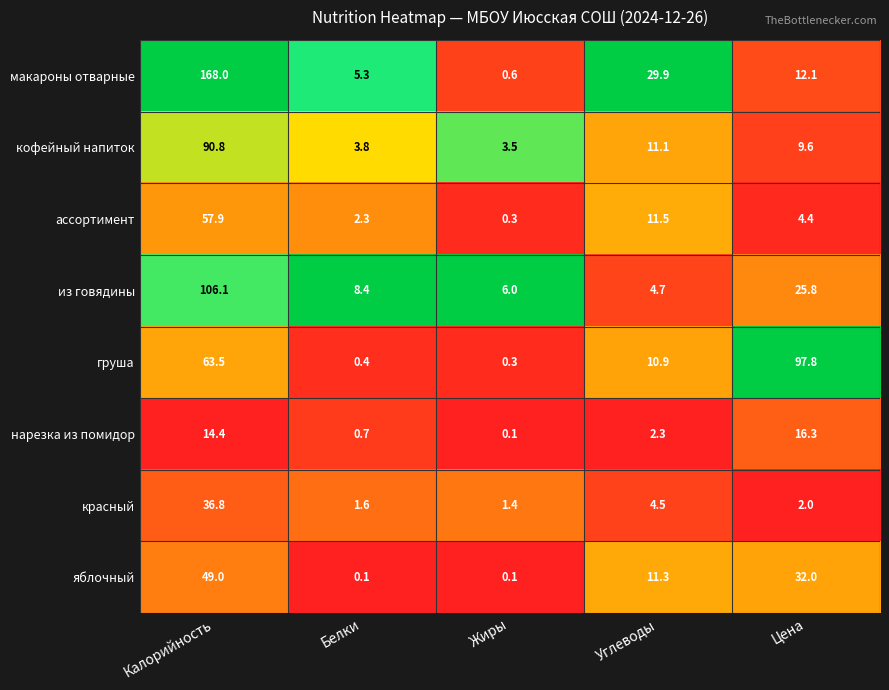

At which label is нарезка из помидор closest to 8?

Углеводы